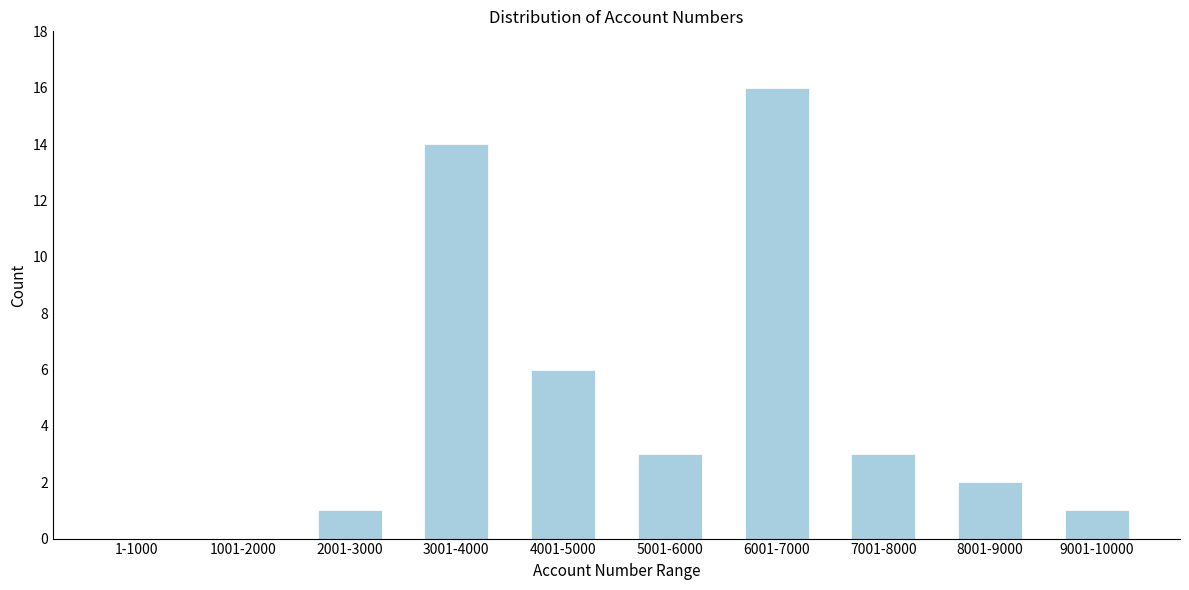

Reading left to right, extract all data points from this chart.

1-1000=0	1001-2000=0	2001-3000=1	3001-4000=14	4001-5000=6	5001-6000=3	6001-7000=16	7001-8000=3	8001-9000=2	9001-10000=1